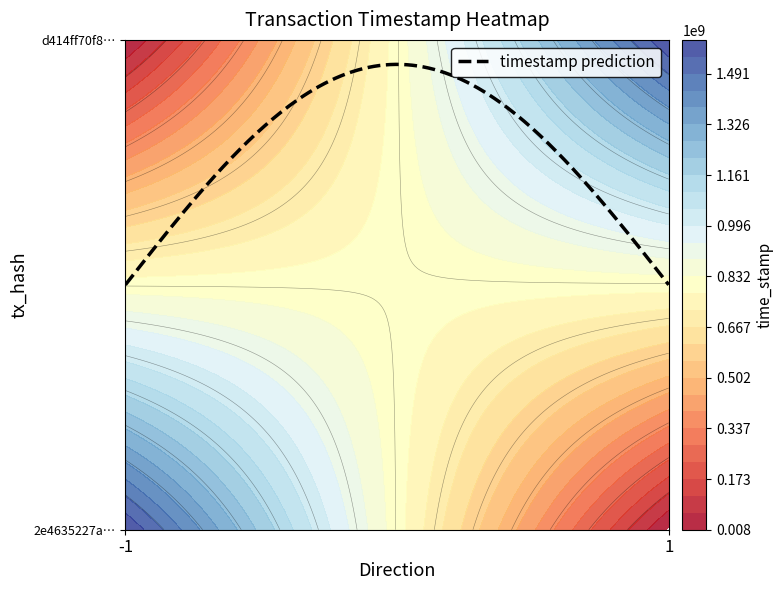

Which series changed the most between -1 and 1?

2e4635227aa3006d07cad0853f9322aaa637c55